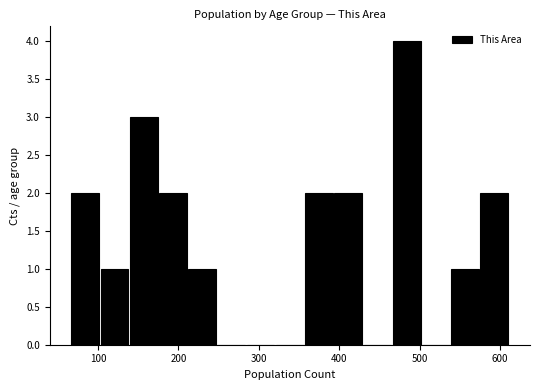

Read against the x-axis, roughly where is the centre of the tallest bar?

480